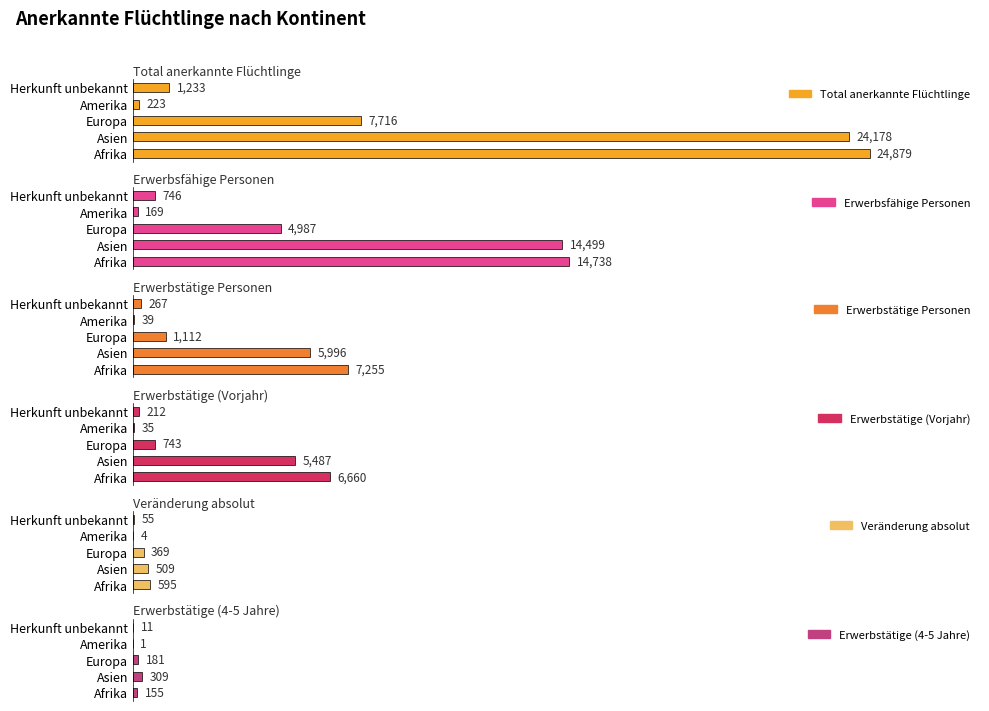

What is the difference between the Veränderung absolut values at Asien and Amerika?

505